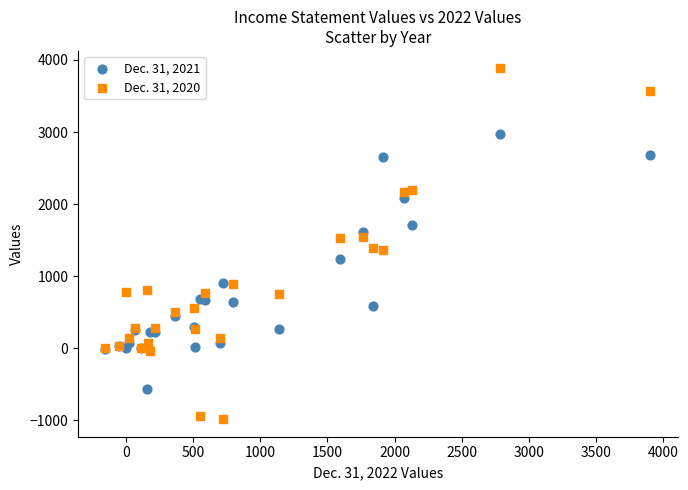

Which series has the largest Y range (max minus min)?

Dec. 31, 2020